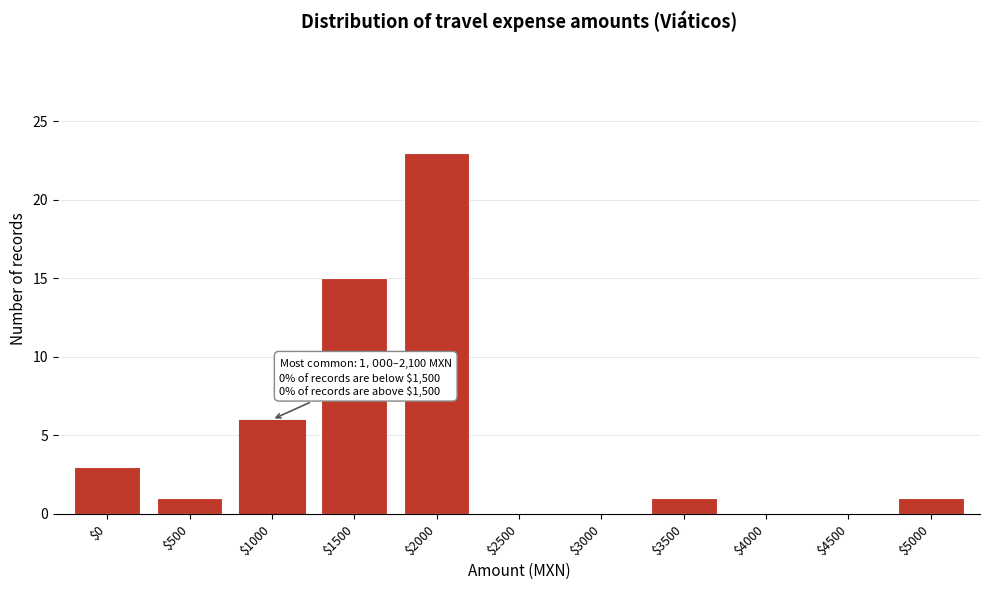

Is it true that the value at $3000 is 0?

True